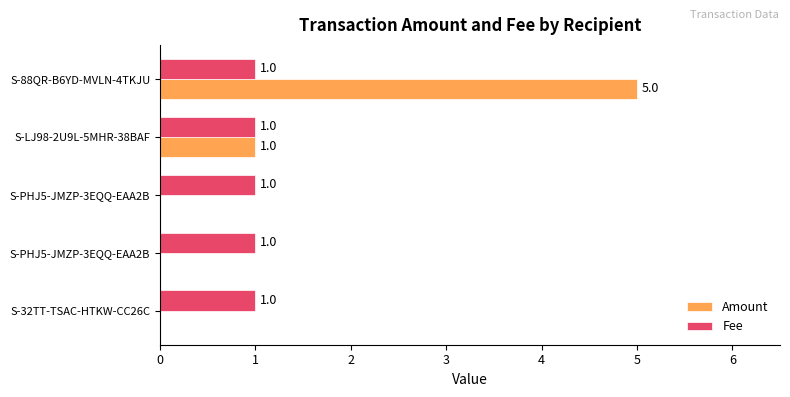

What are all the series names shown in the legend?

Amount, Fee